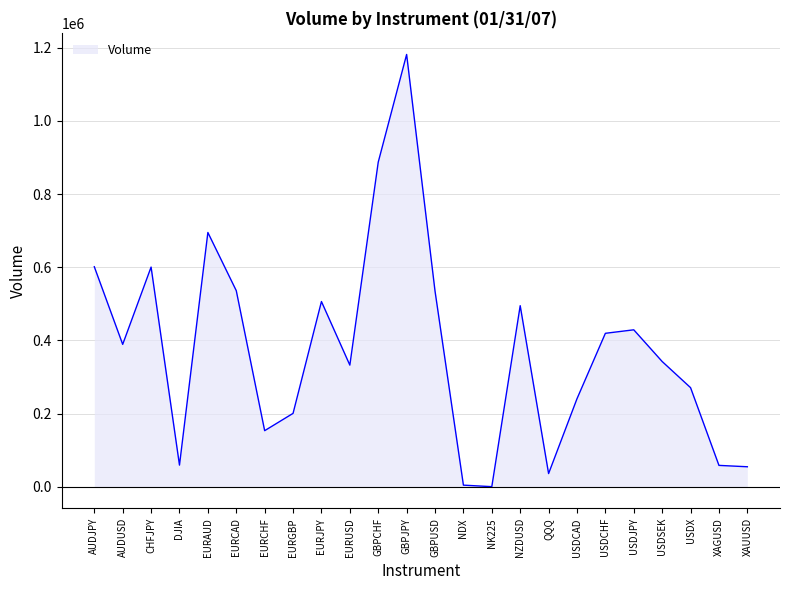

What is the smallest value displayed?

192